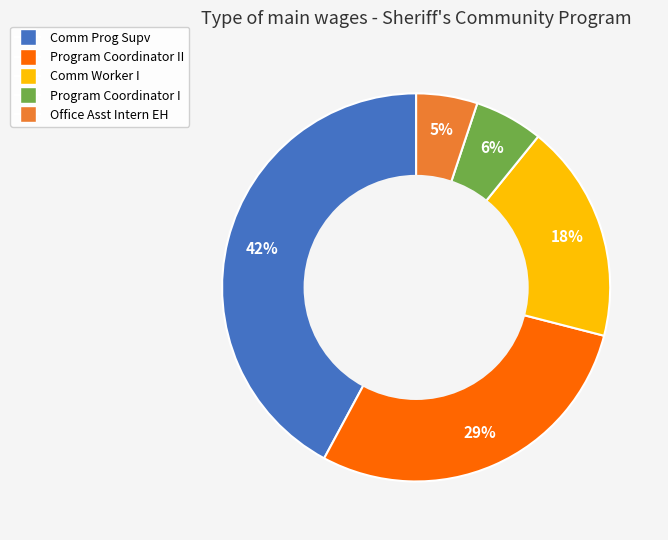

Does any single category account for the majority?

No